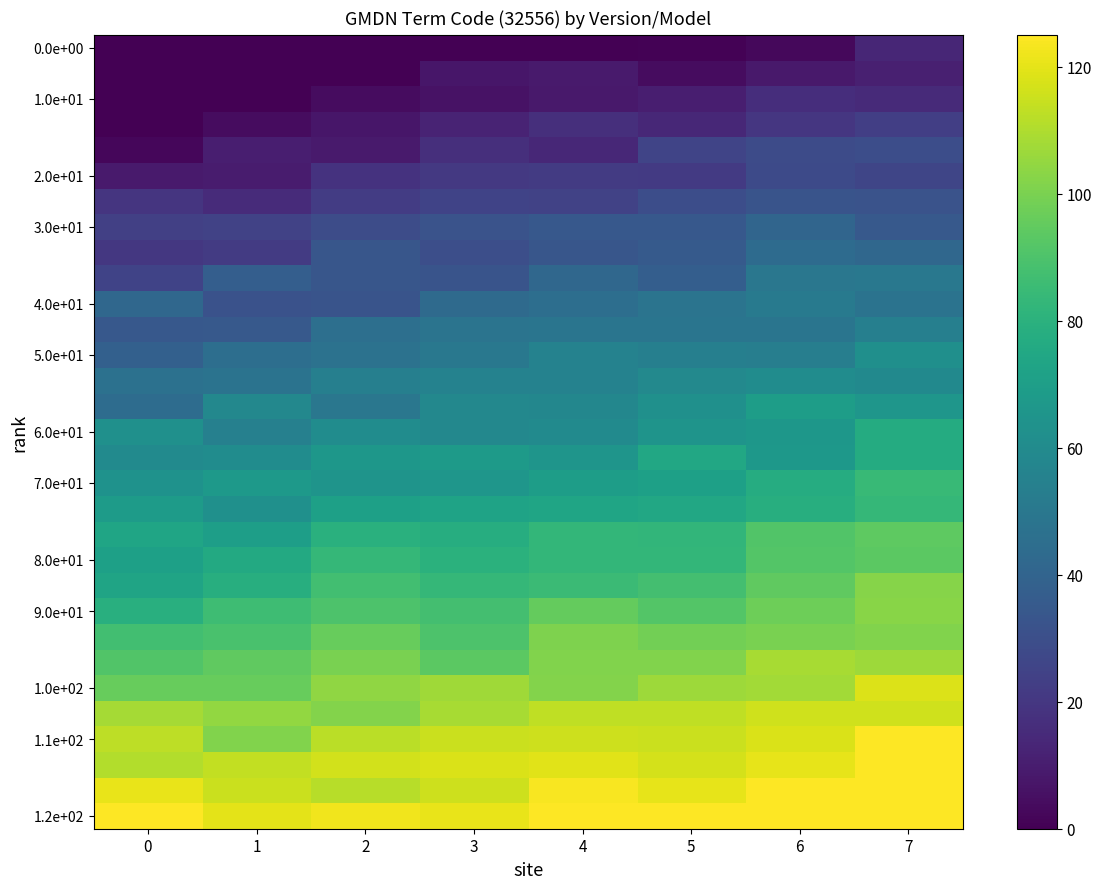

Which series has the largest total across all categories?

1.2e+02